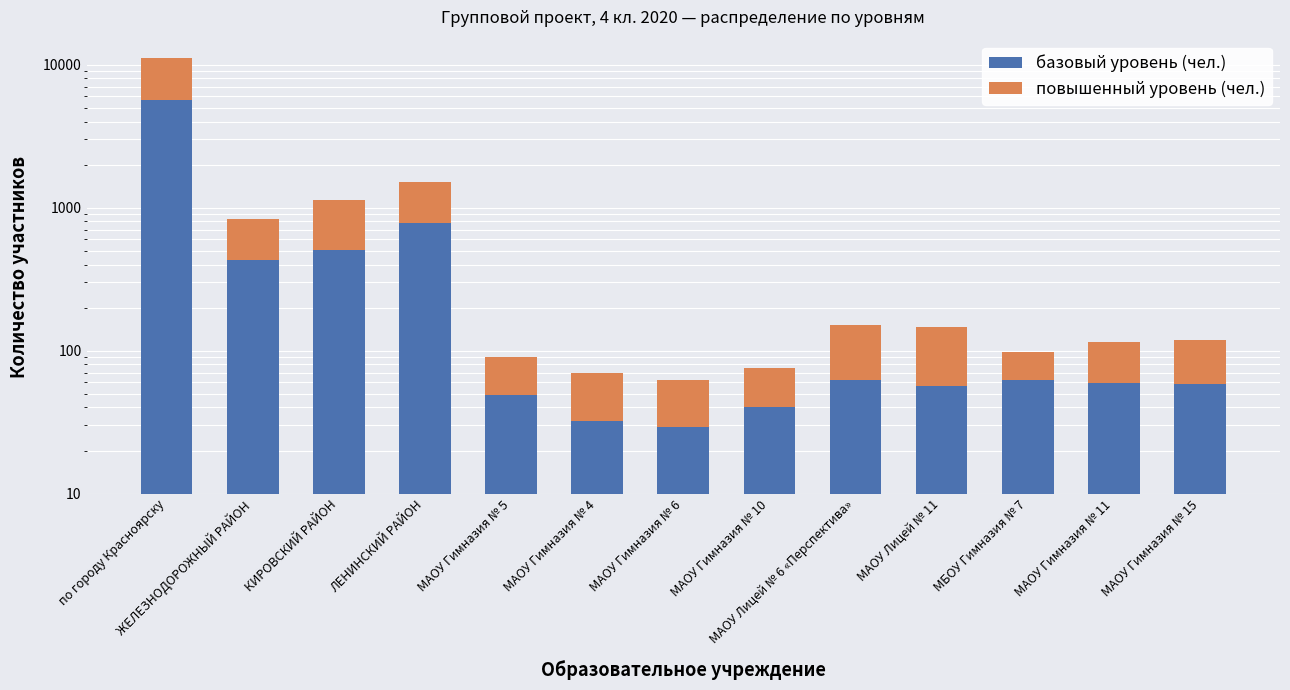

How many data points in повышенный уровень (чел.) are less than 60?

6